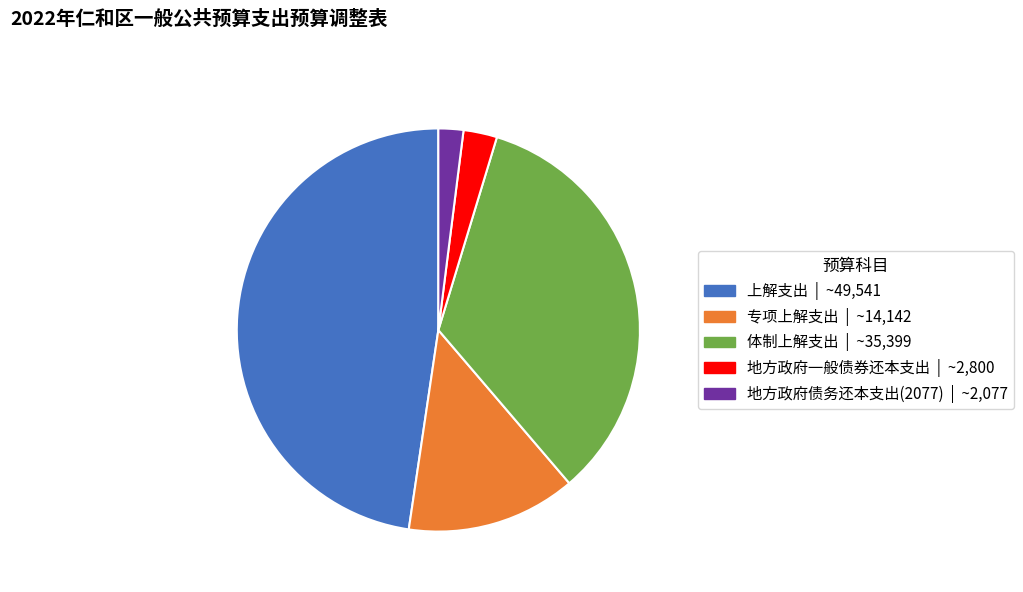

Which slice is the smallest?

地方政府债务还本支出(2077)